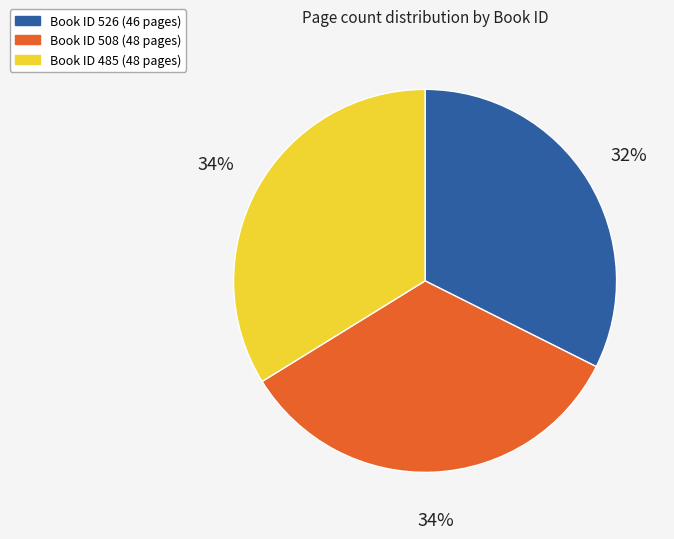

Is there any slice that represents more than half of the pie?

No